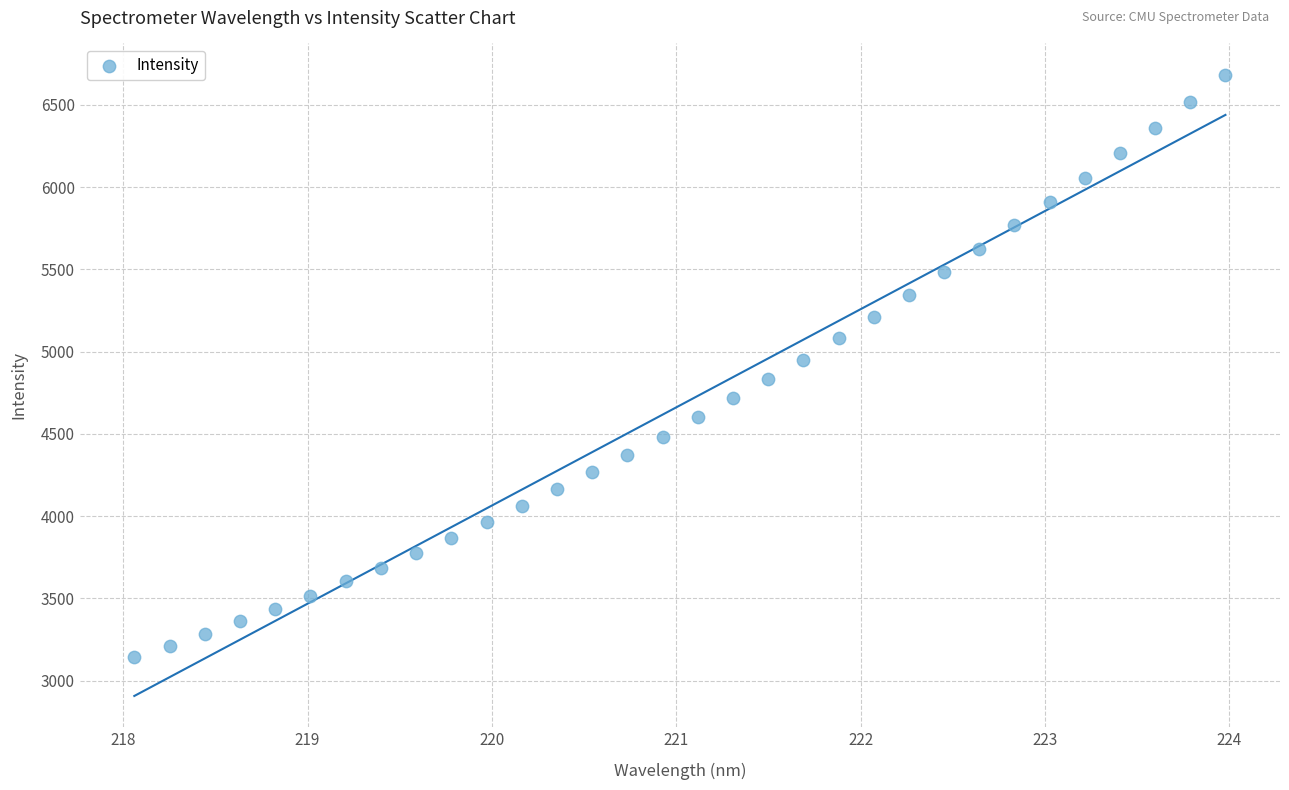

What is the range of X values (max minus min)?

5.9